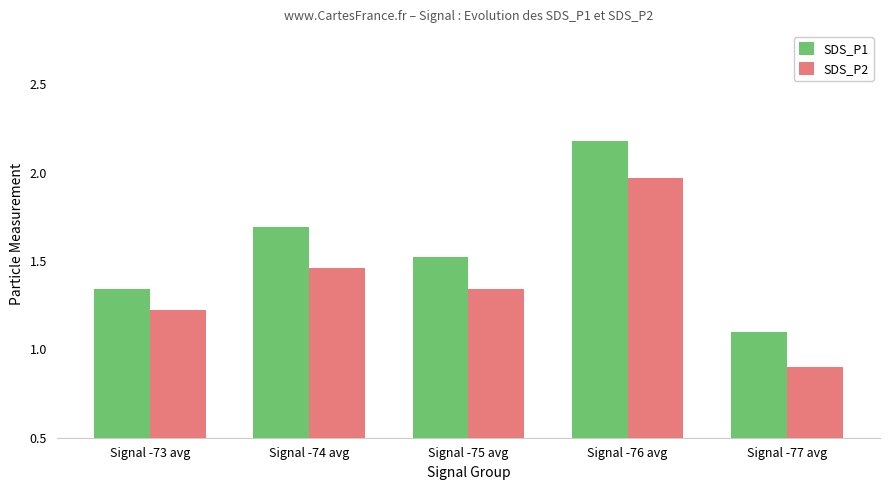

What is the minimum value for SDS_P2?

0.9